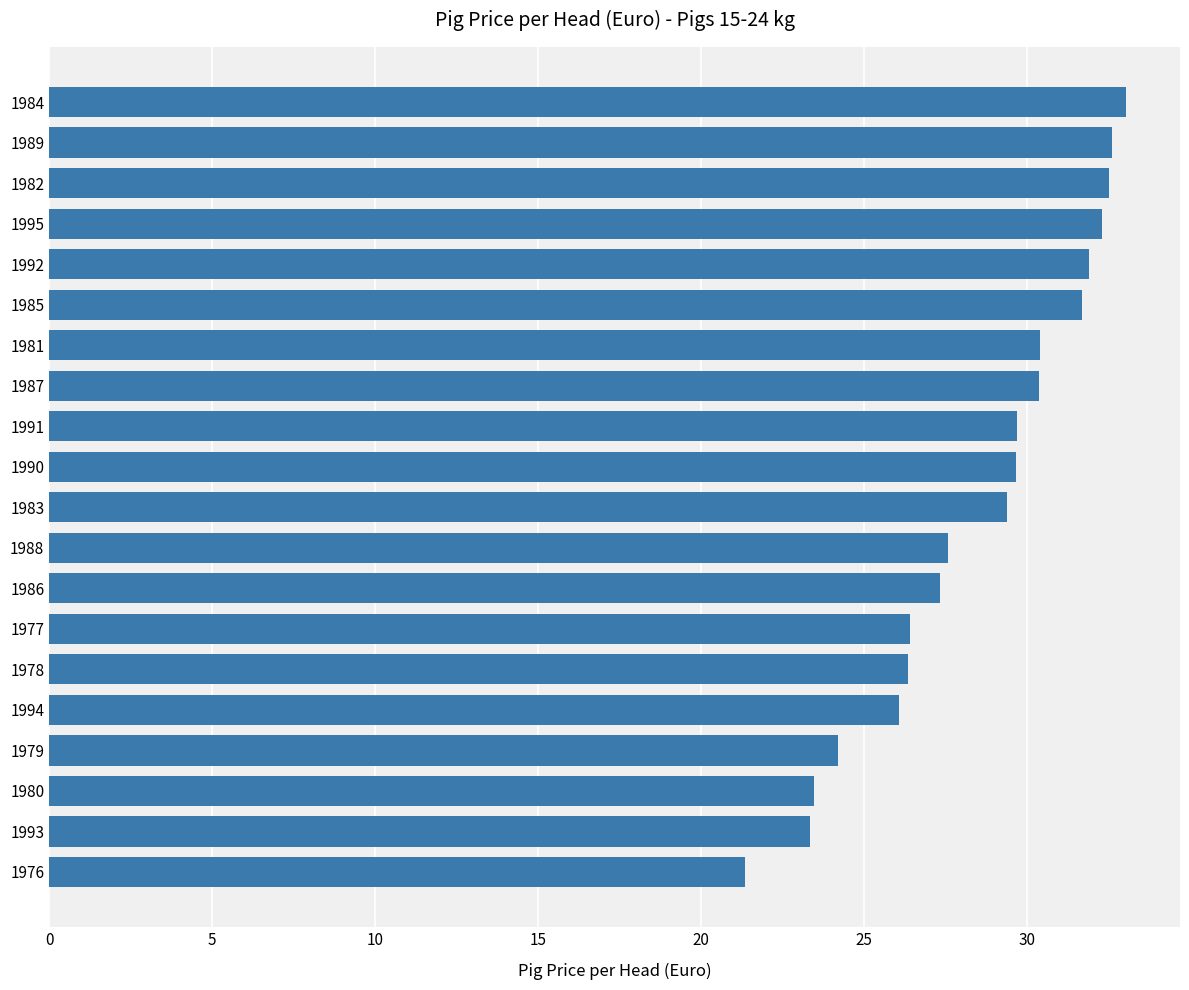

Is it true that the value at 1985 is 31.7?

True